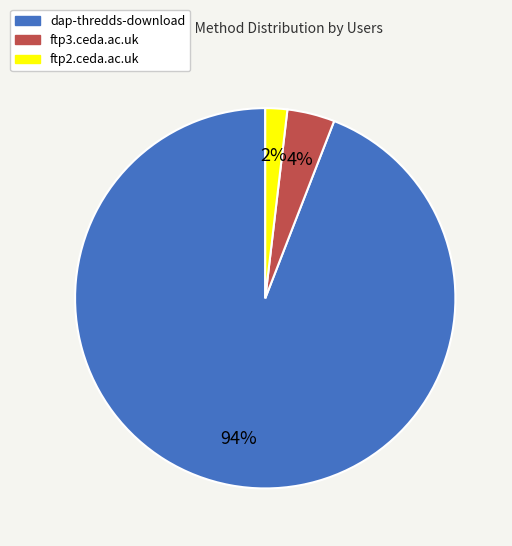

Rank the categories by value from highest to lowest.

dap-thredds-download, ftp3.ceda.ac.uk, ftp2.ceda.ac.uk